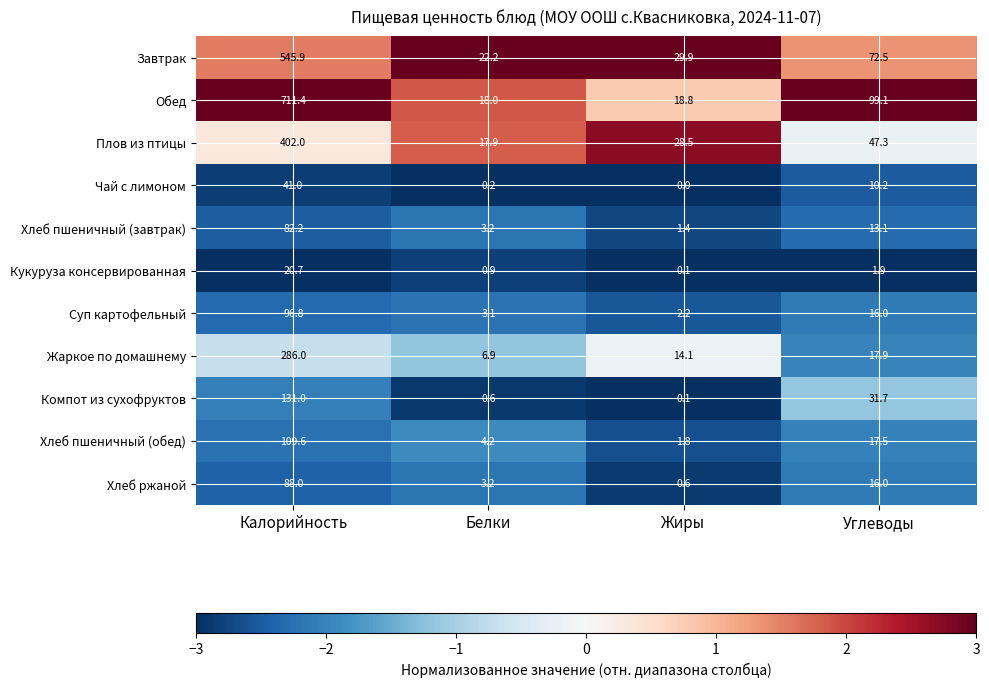

How many distinct data groups are displayed?

11